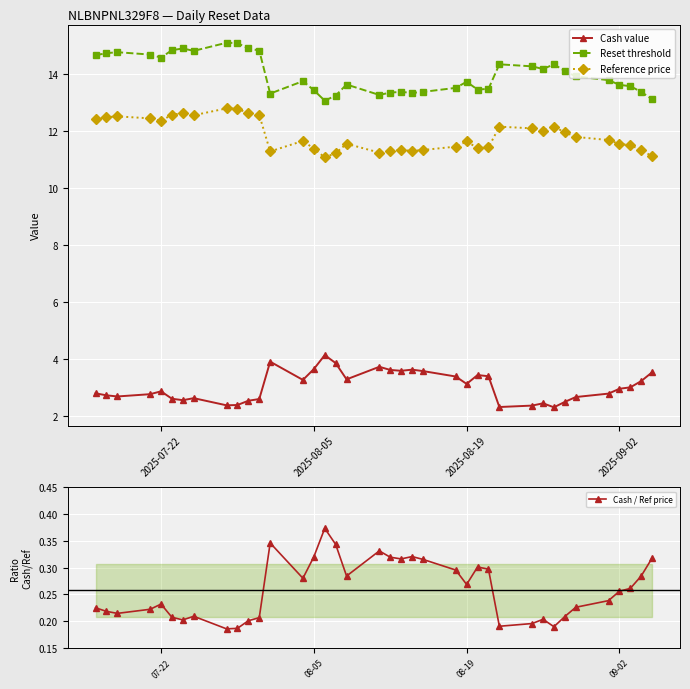

How many lines are shown in the chart?

4